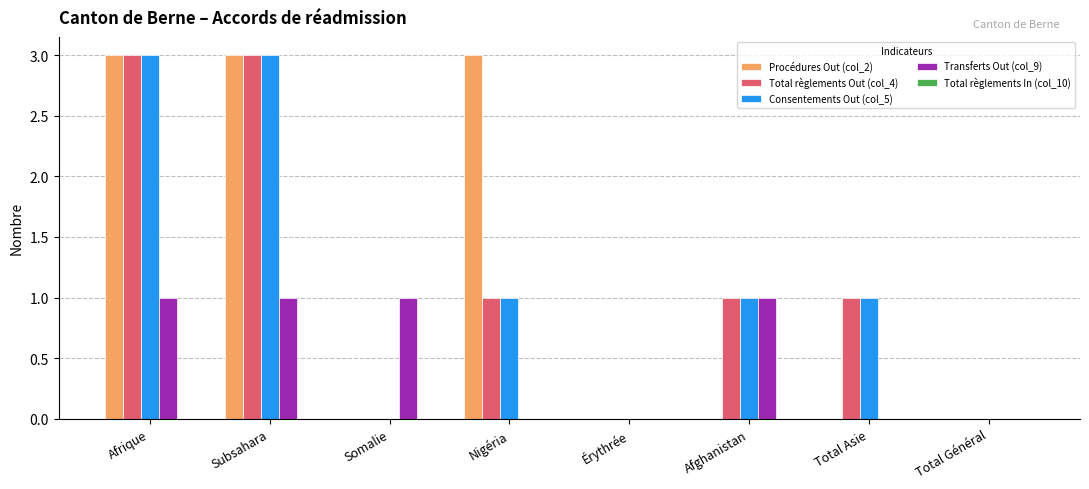

The value of Procédures Out (col_2) at Total Général is -2. True or false?

False